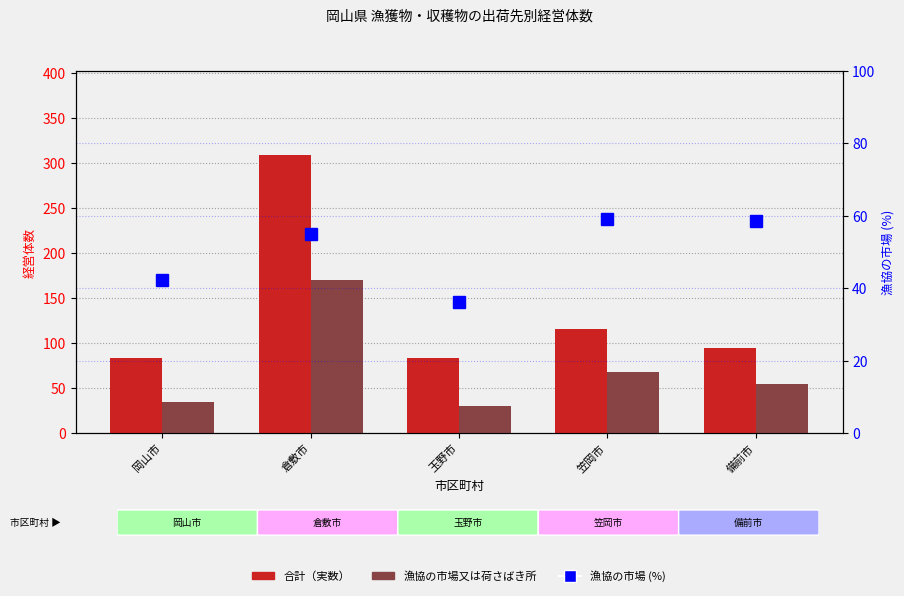

What position from the left is 倉敷市?

2